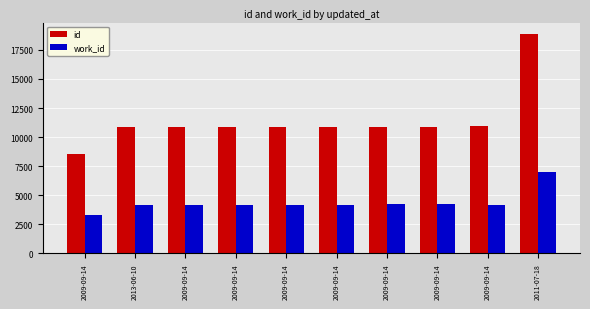

How many values in the id series are below 10907?

5